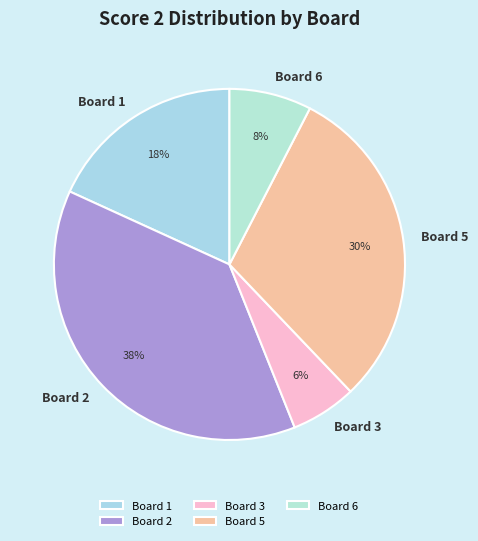

Which has a higher value, Board 3 or Board 1?

Board 1